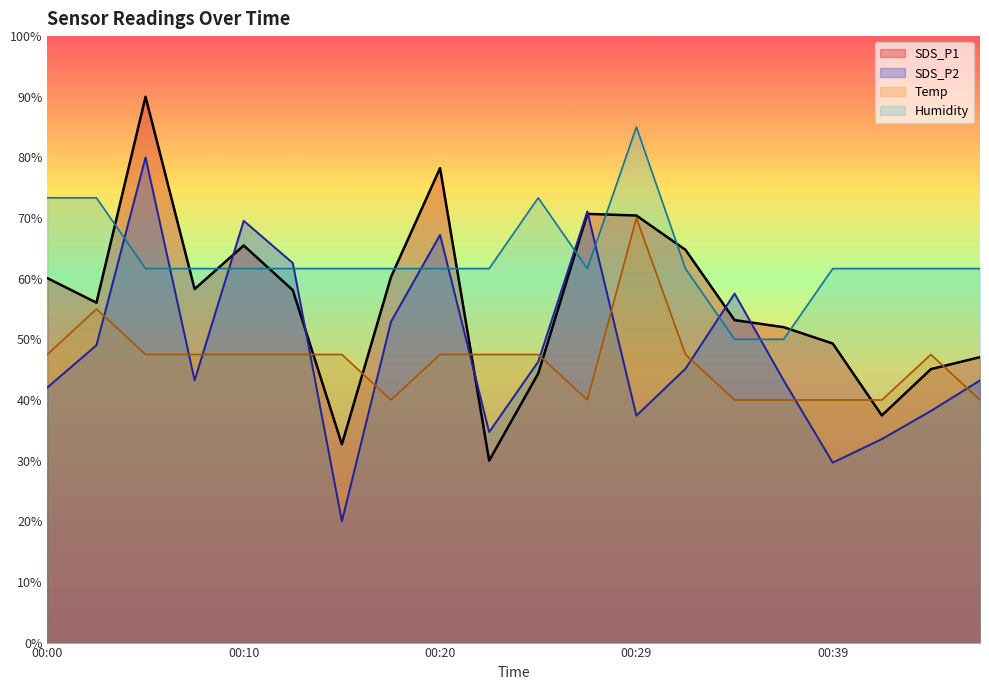

Between 00:39 and 00:00, which is larger?

00:00